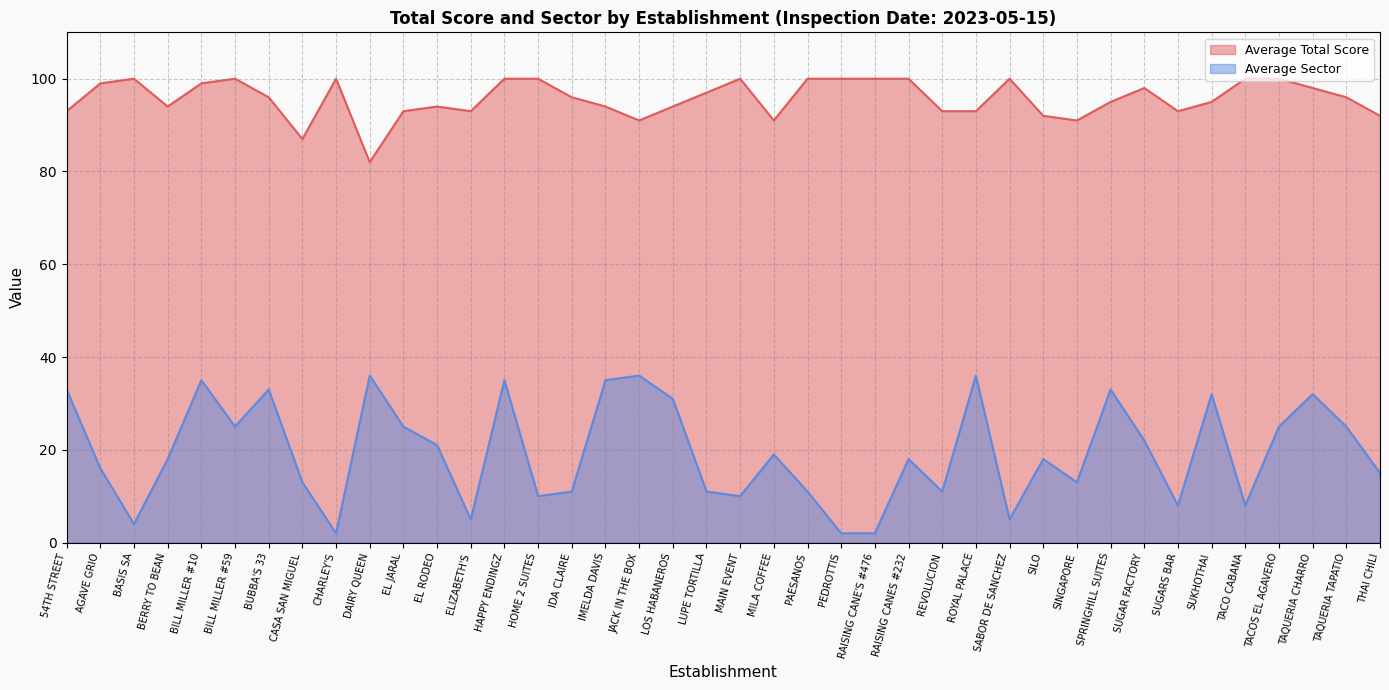

True or false: Average Total Score and Average Sector intersect in this chart.

False